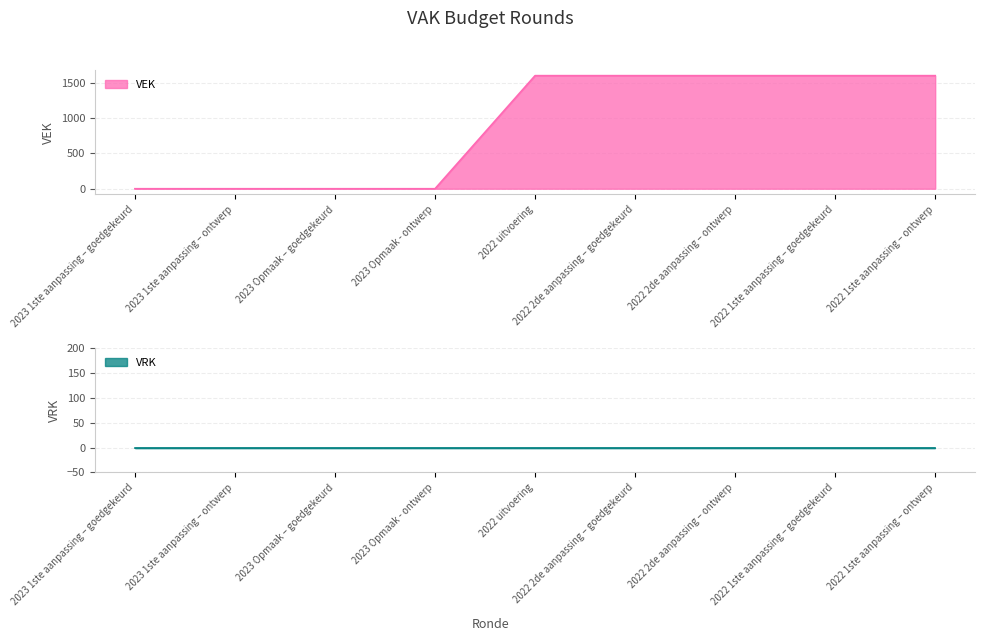

Which label corresponds to the smallest value in the chart?

2023 1ste aanpassing – goedgekeurd